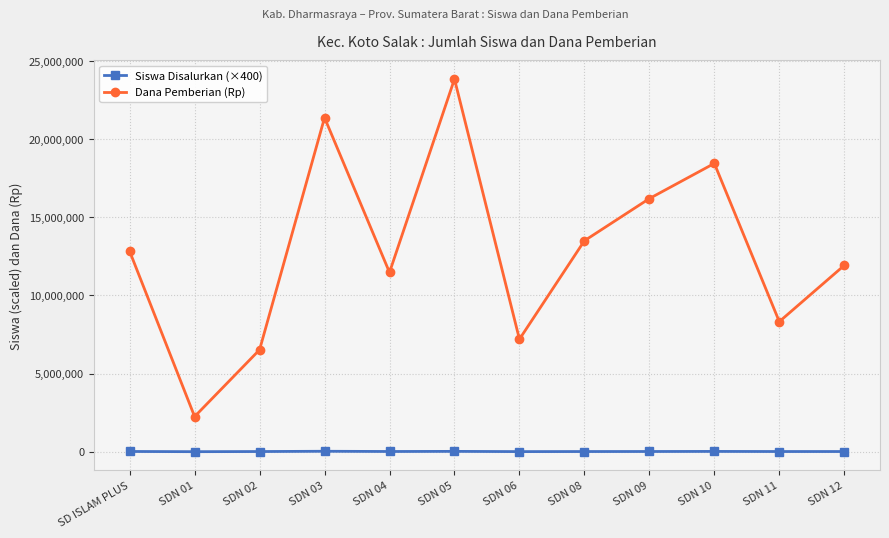

What is the approximate value of Siswa Disalurkan (×400) at SDN 01?

3600